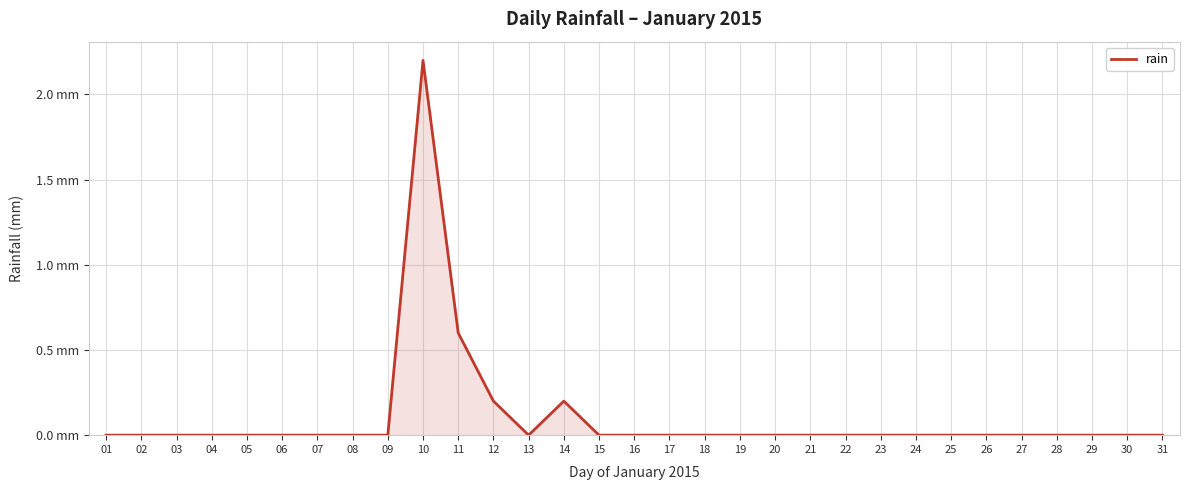

At which category does the data reach its first local valley?

13